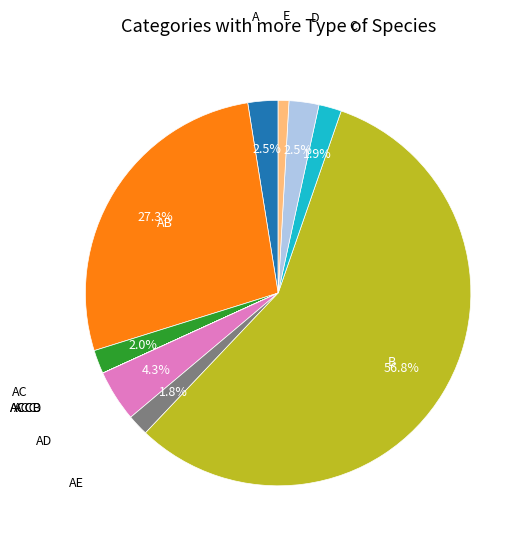

To the nearest percent, what is the average slice percentage?

8%